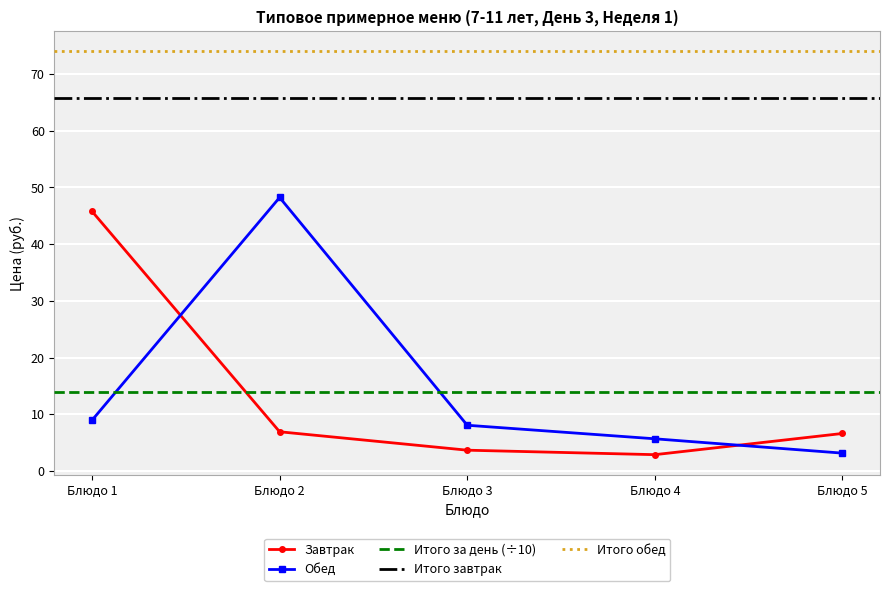

How many values in the Обед series are below 8?

2